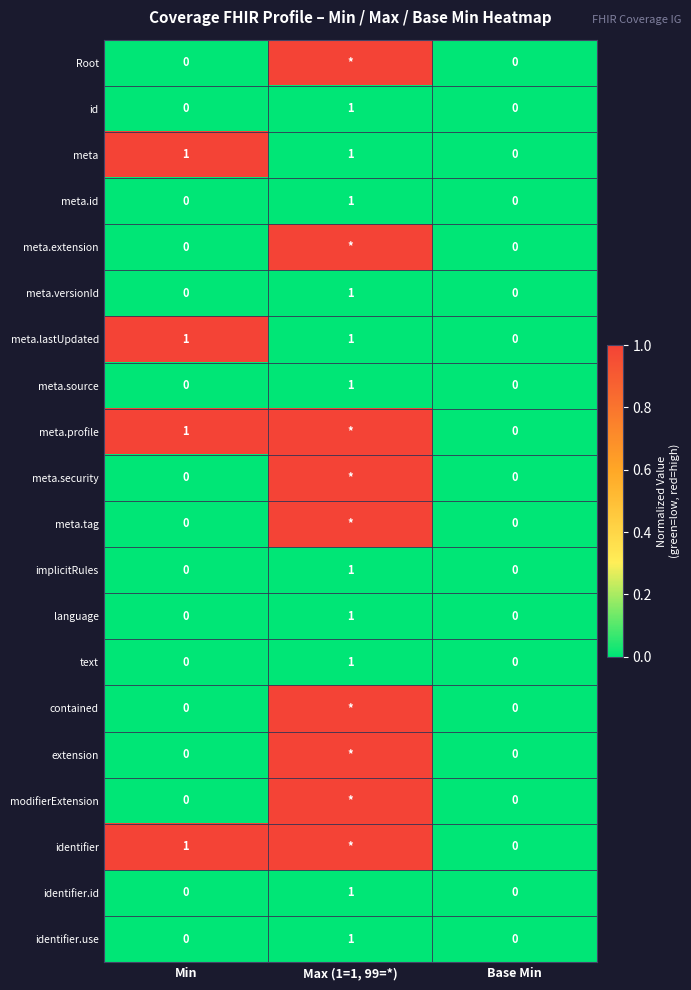

How many meta values are between 0 and 1?

3